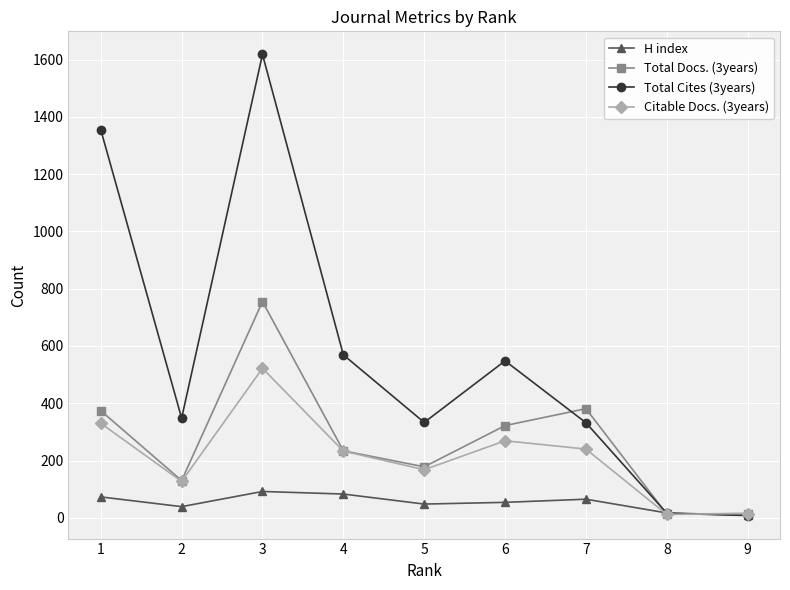

Between 3 and 9, which series saw the biggest shift?

Total Cites (3years)